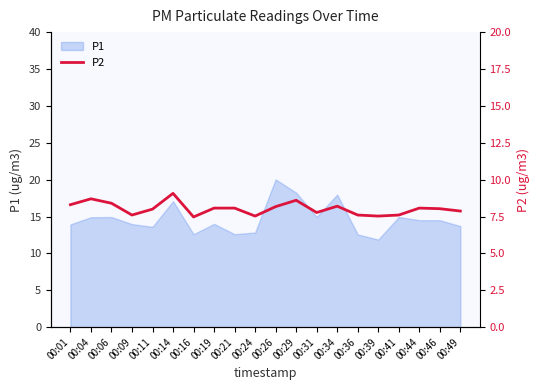

Between 00:14 and 00:49, which is larger?

00:14